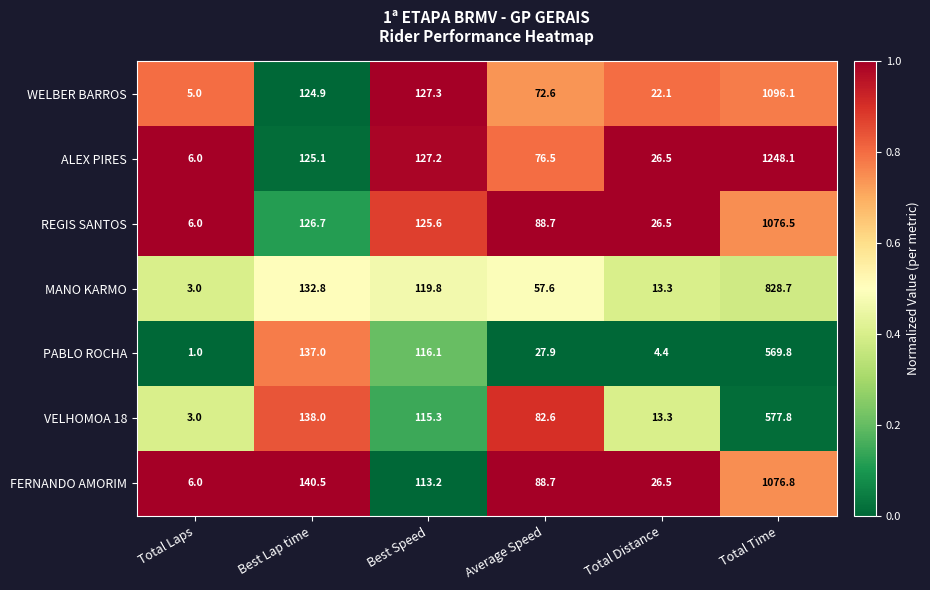

What is the total value across all series at Best Lap time?

925.0